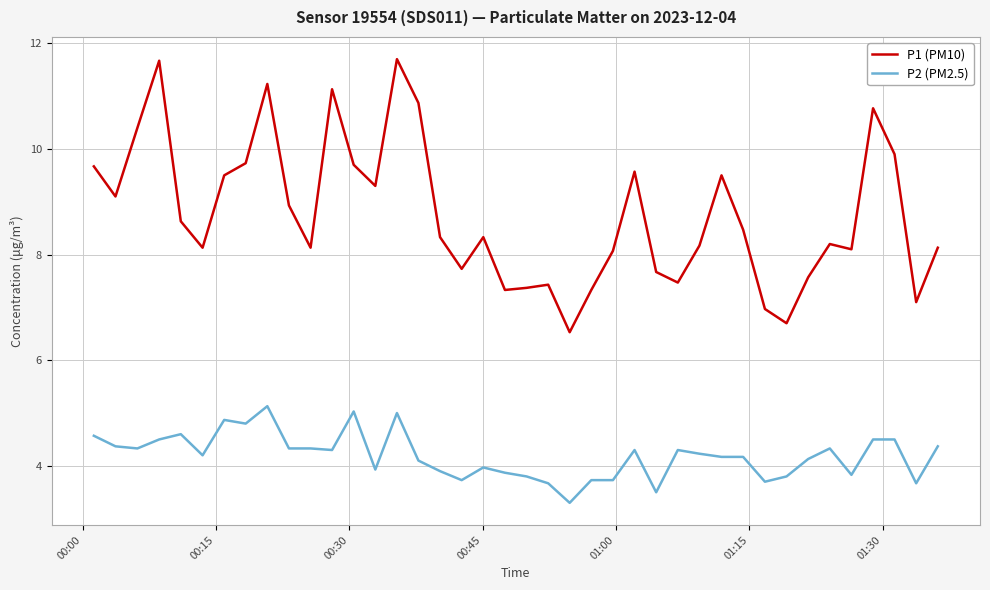

True or false: P1 (PM10) has more than 0 points higher than both neighbors.

True